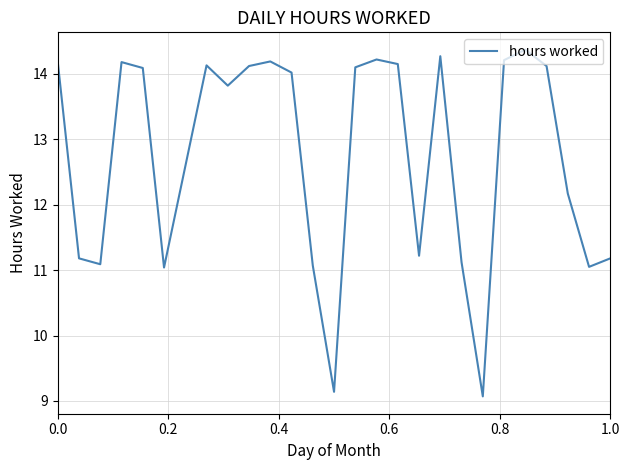

What is the minimum value shown in the chart?

9.1